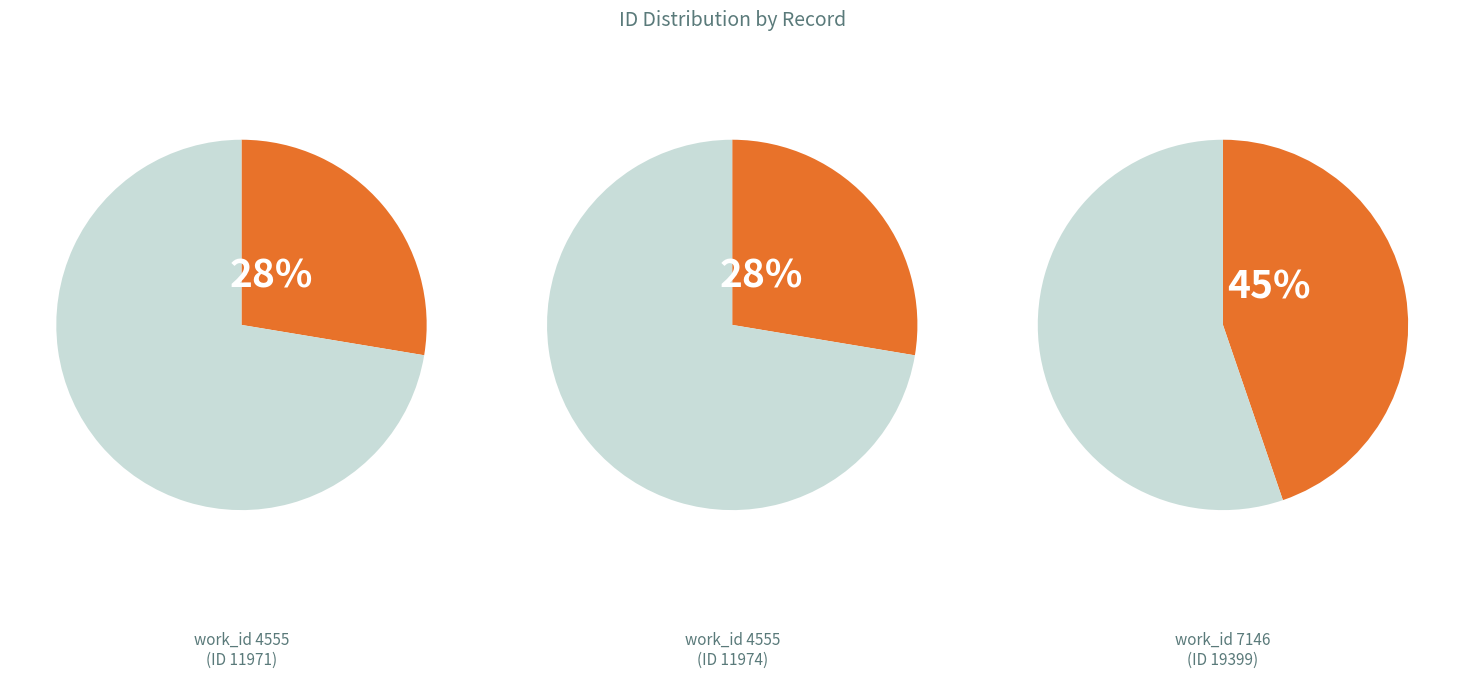

Is the sum of ID 11974 and ID 19399 greater than half?

Yes